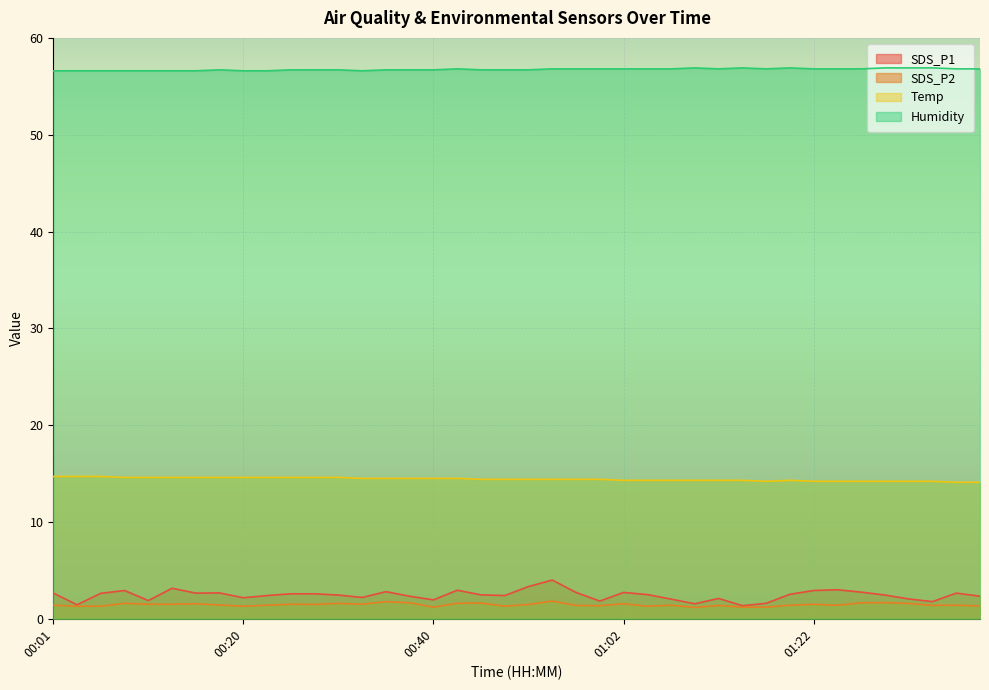

At which label does Humidity reach its peak?

01:10